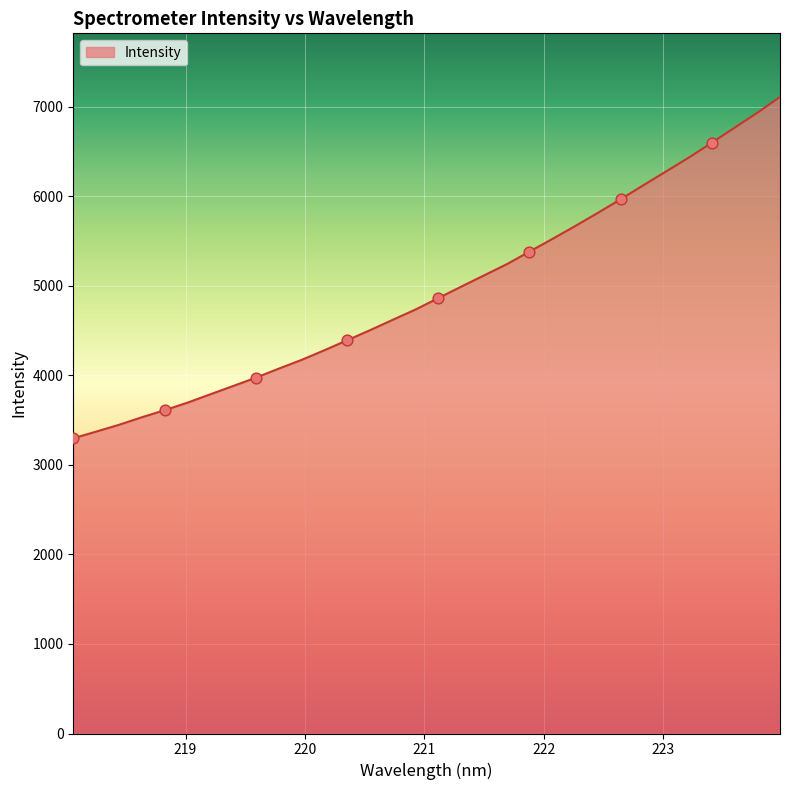

What is the smallest value displayed?

3296.7